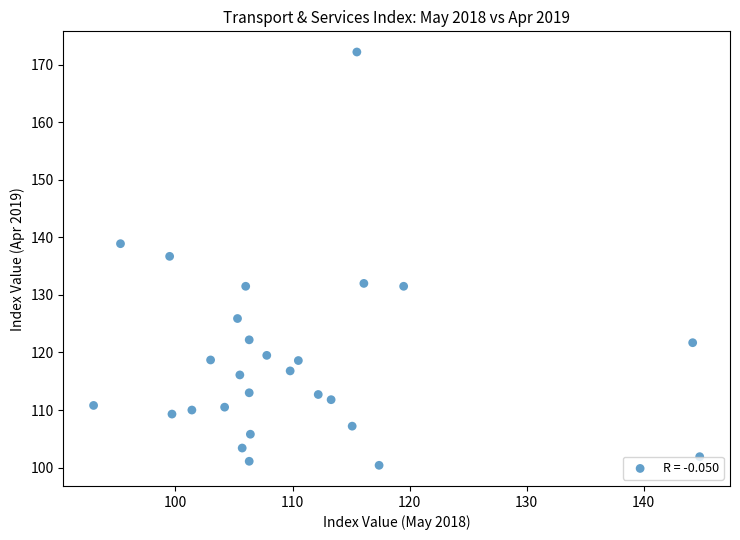

What is the range of X values (max minus min)?

51.8